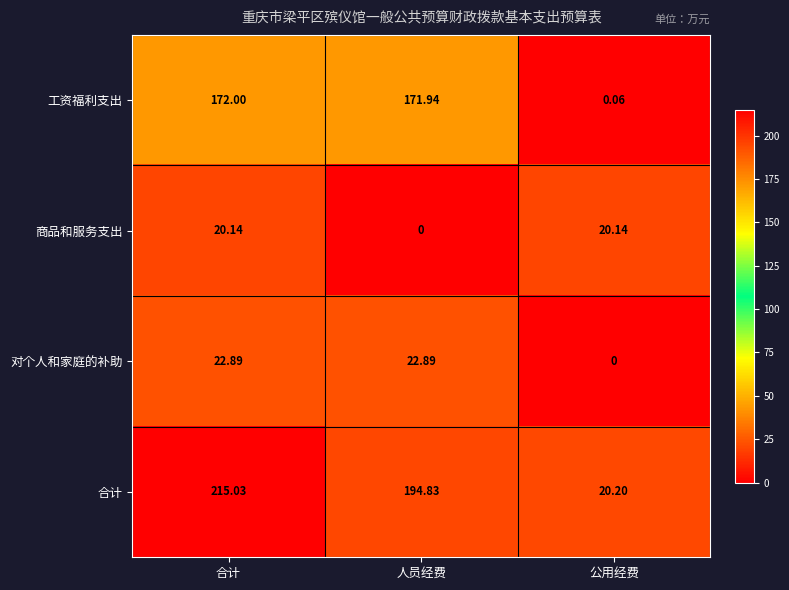

How many distinct data groups are displayed?

4